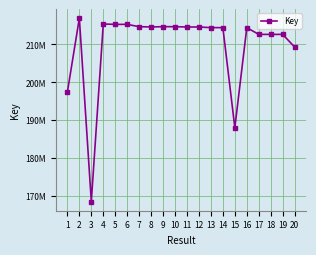

List the labels in order of value, largest first.

2, 4, 6, 5, 9, 7, 10, 8, 11, 12, 14, 13, 16, 18, 19, 17, 20, 1, 15, 3